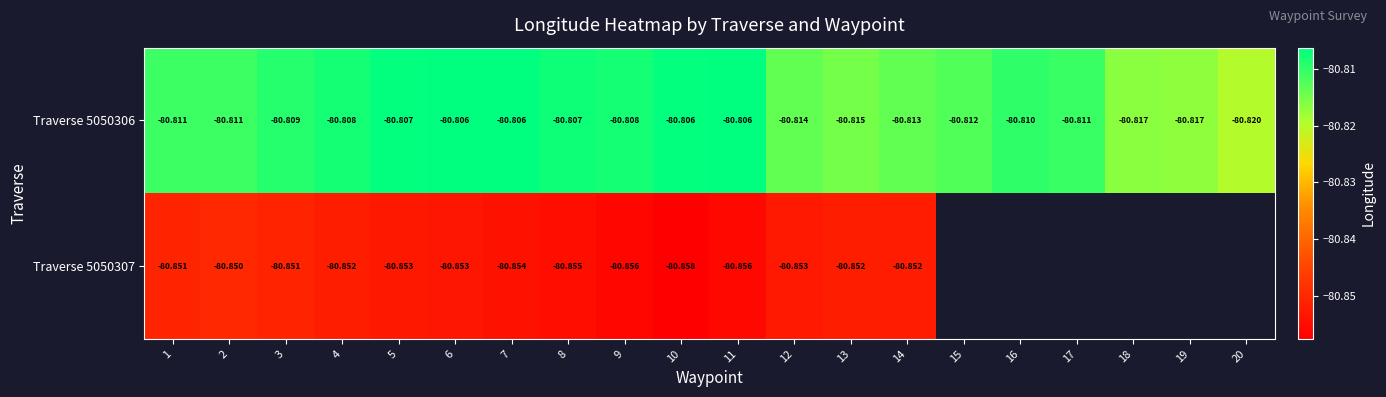

Is the value of Traverse 5050306 at 1 greater than the value of Traverse 5050307 at 7?

Yes